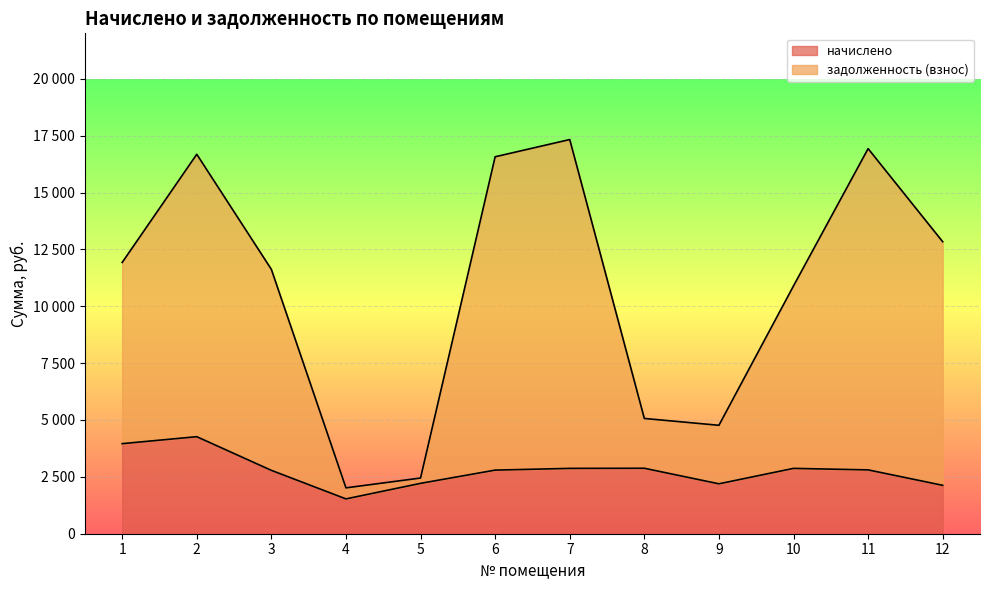

Which has a higher value, 12 or 2?

2